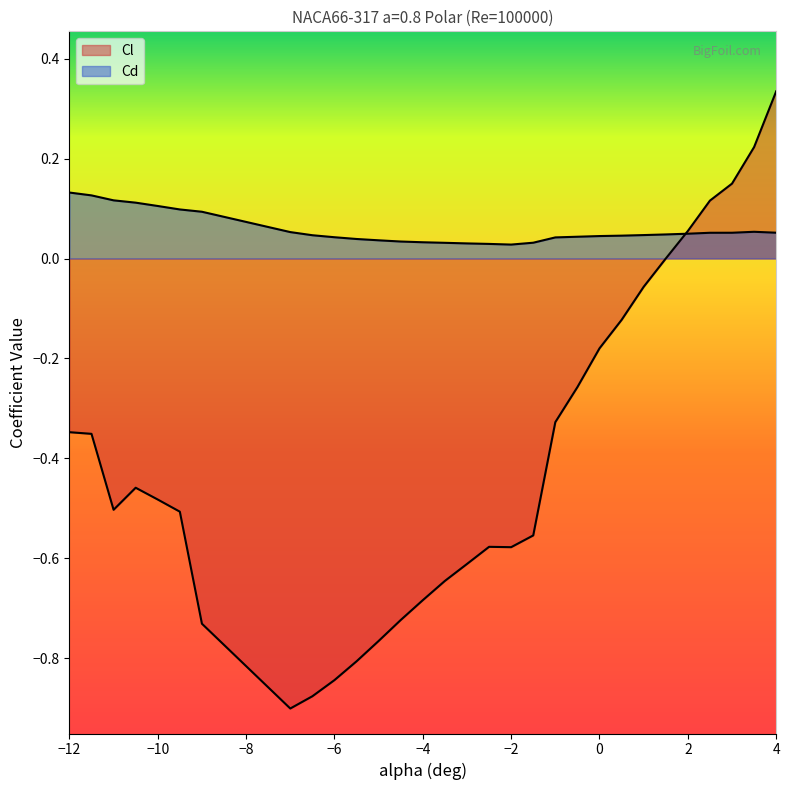

What is the difference between the second highest and second lowest values in the Cd series?

0.1